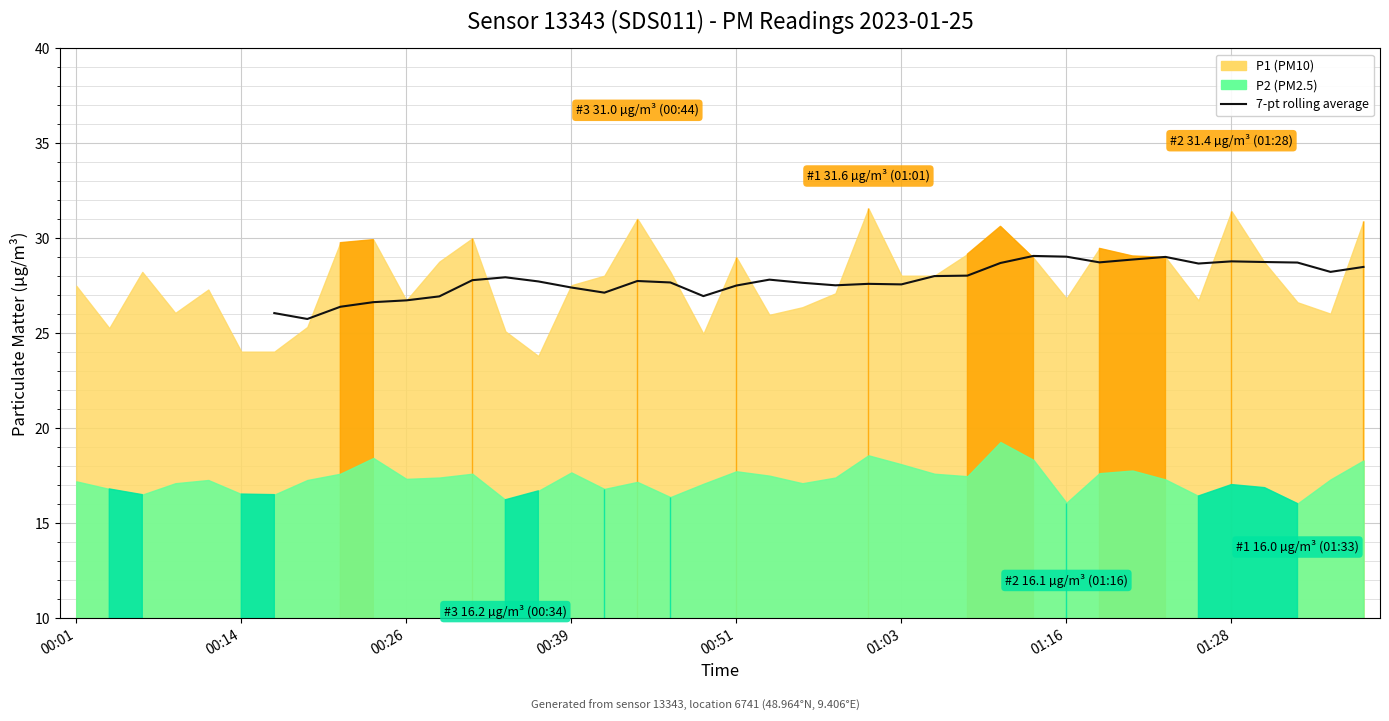

Where is the first local minimum?

00:14